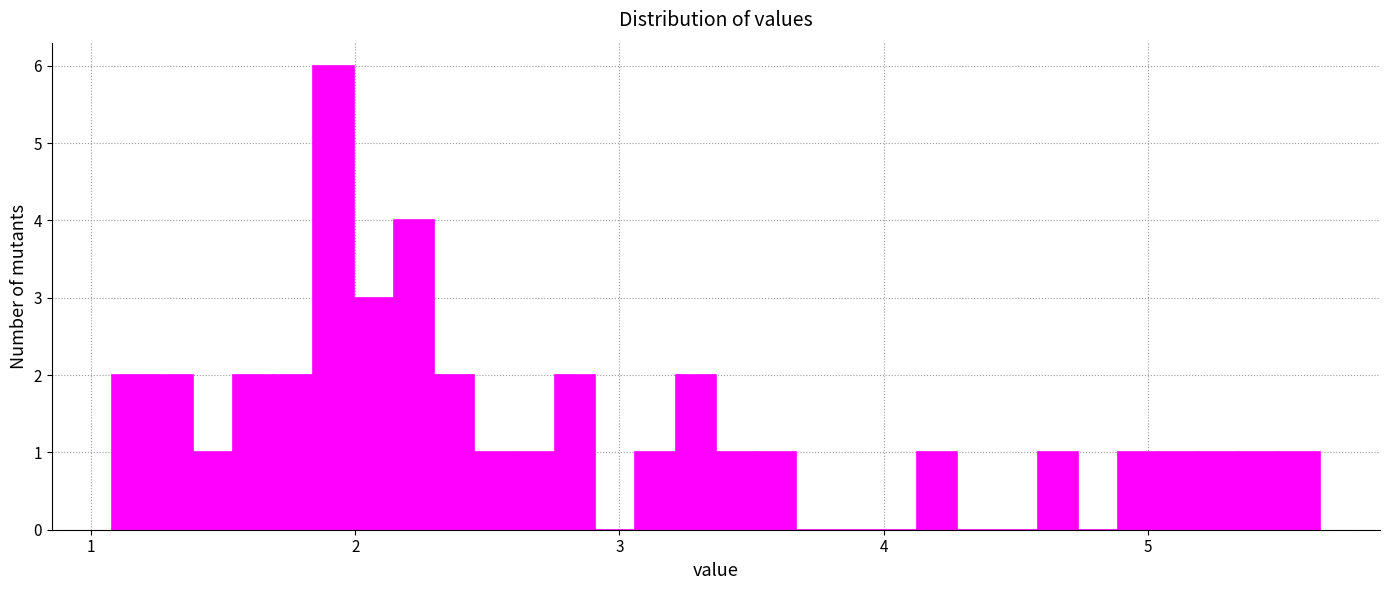

Around what value on the x-axis is the tallest bar? Give the approximate position of its centre, as read against the axis.

1.9